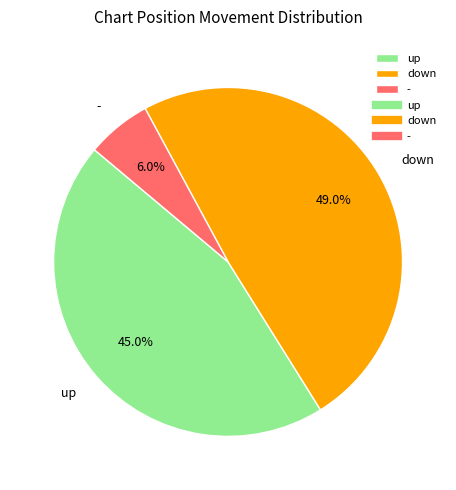

What percentage is the down slice, to the nearest percent?

49%